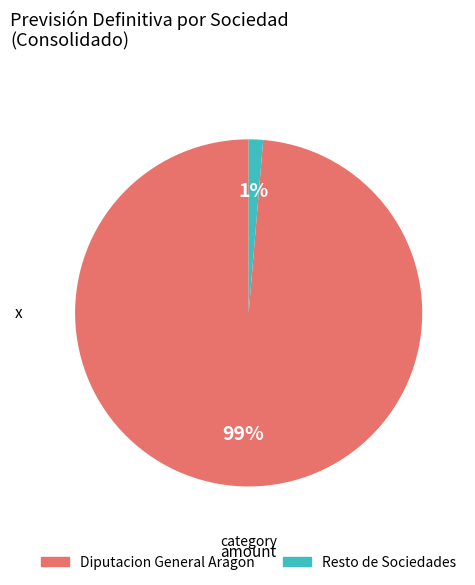

To the nearest percent, what is the average slice percentage?

50%